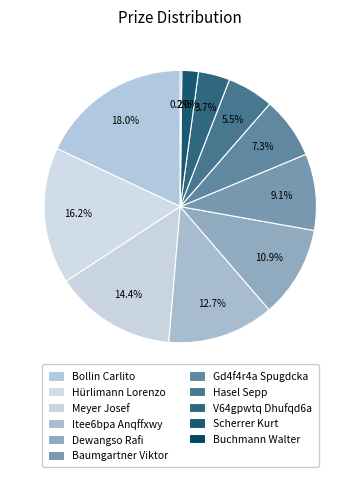

To the nearest percent, what is the combined percentage of Itee6bpa Anqffxwy and Dewangso Rafi?

24%